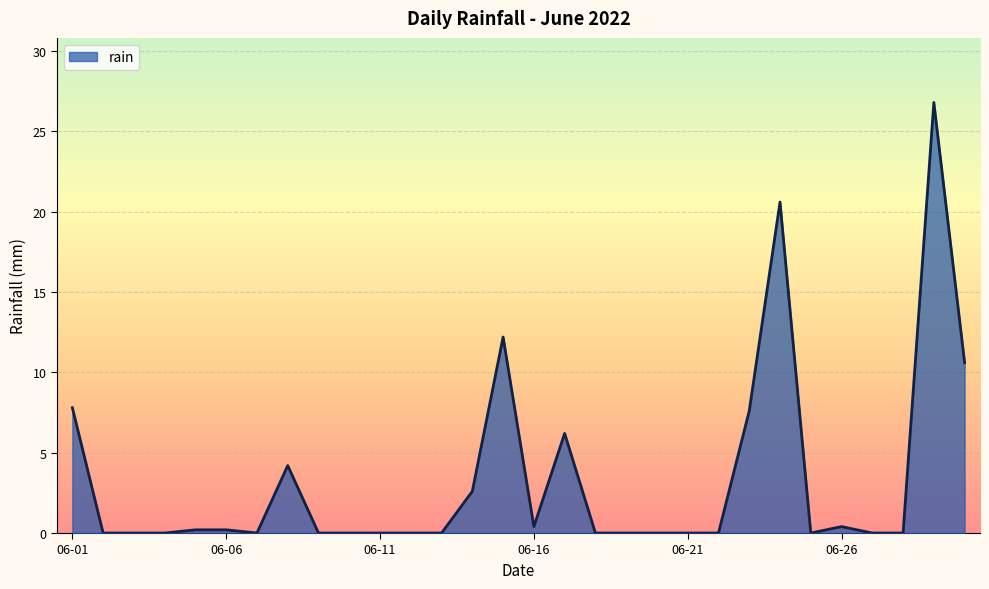

What is the difference between the maximum and minimum values?

26.8